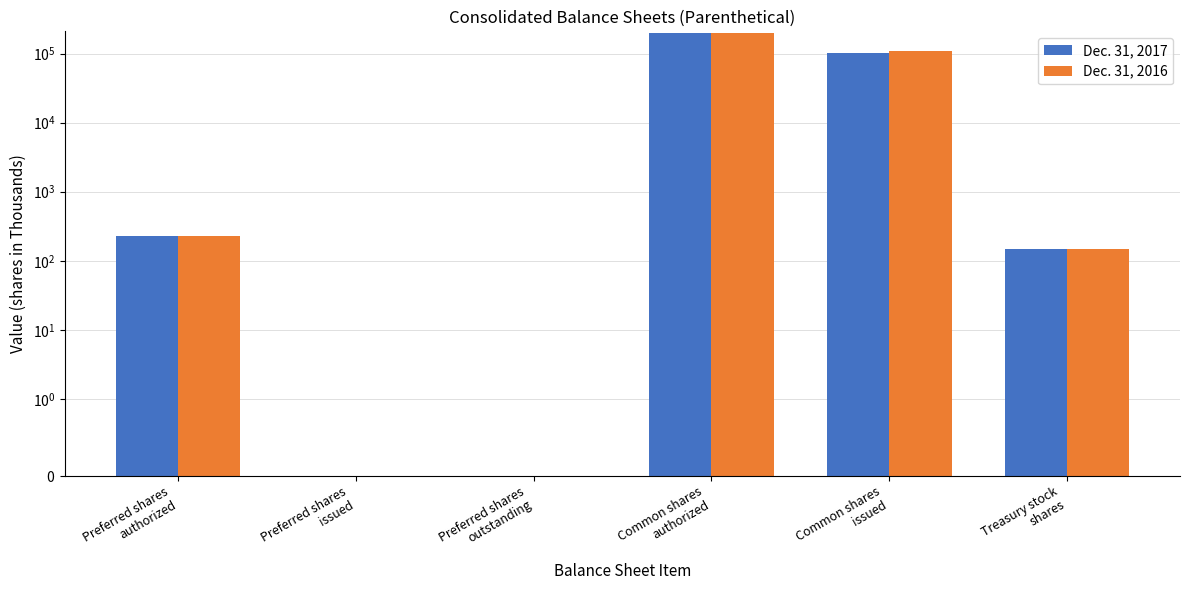

At Preferred shares
authorized, list the series in order from largest to smallest.

Dec. 31, 2017, Dec. 31, 2016